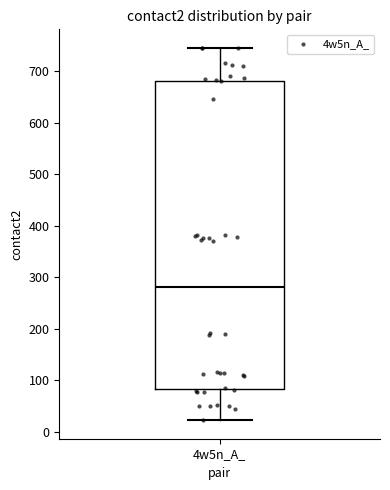

Where does the median line of the box for 4w5n_A_ sit on the y-axis? The values are not printed on the chart, so give them approximately, as read against the axis.

280